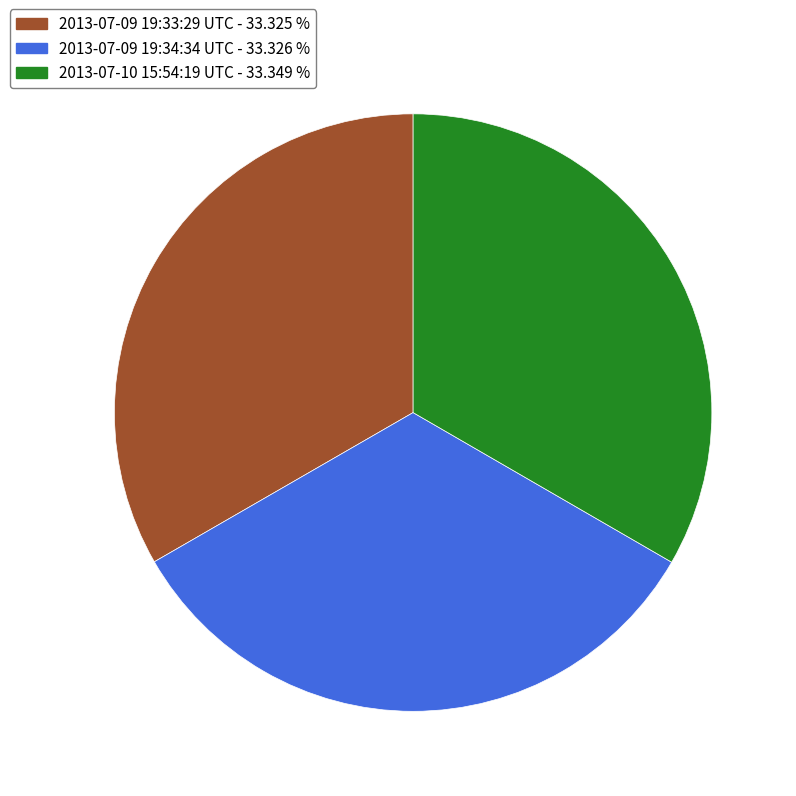

True or false: 2013-07-09 19:33:29 UTC accounts for 22% of the total.

False